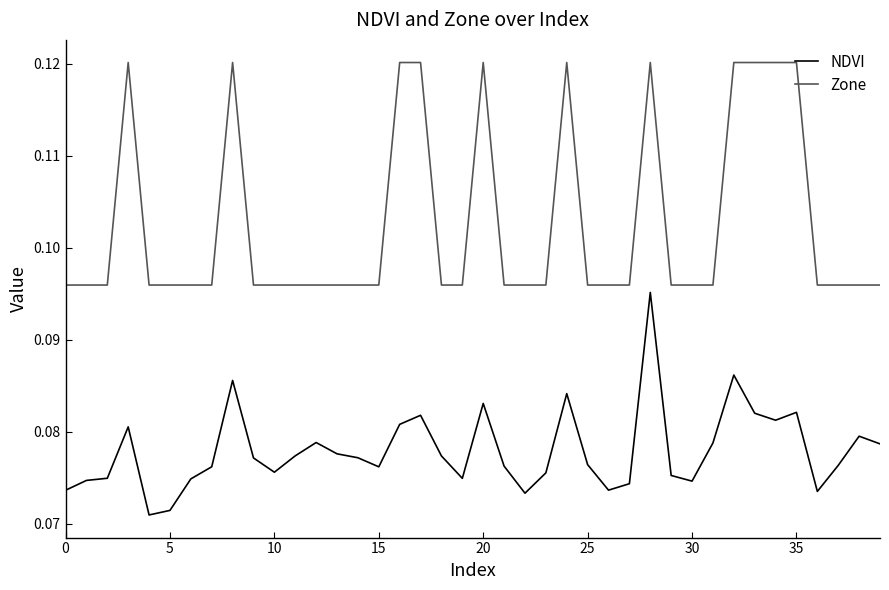

True or false: Zone and NDVI cross at least once.

False